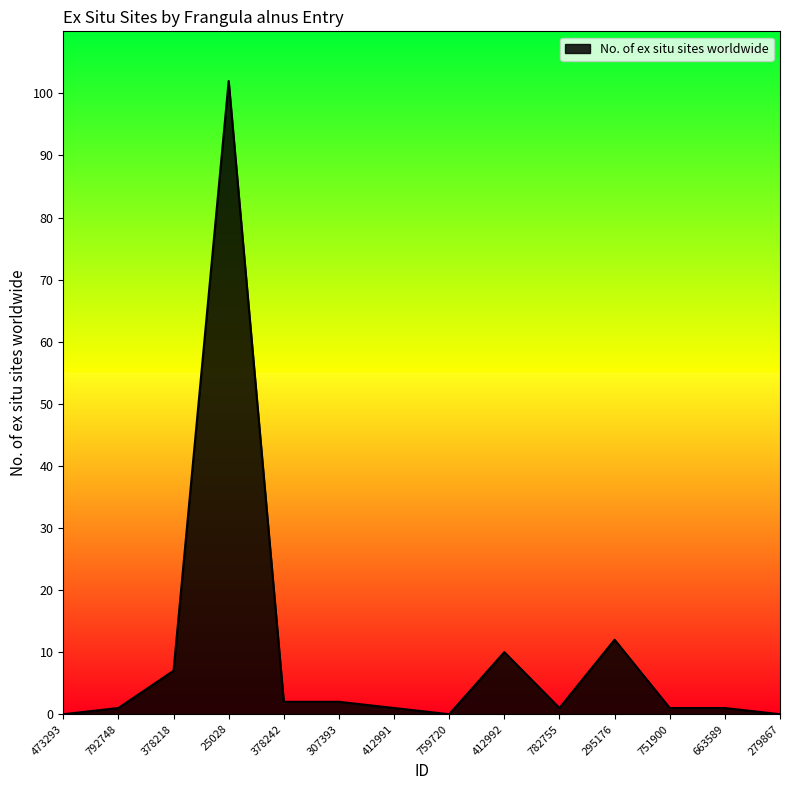

The value at 751900 is 1. True or false?

True